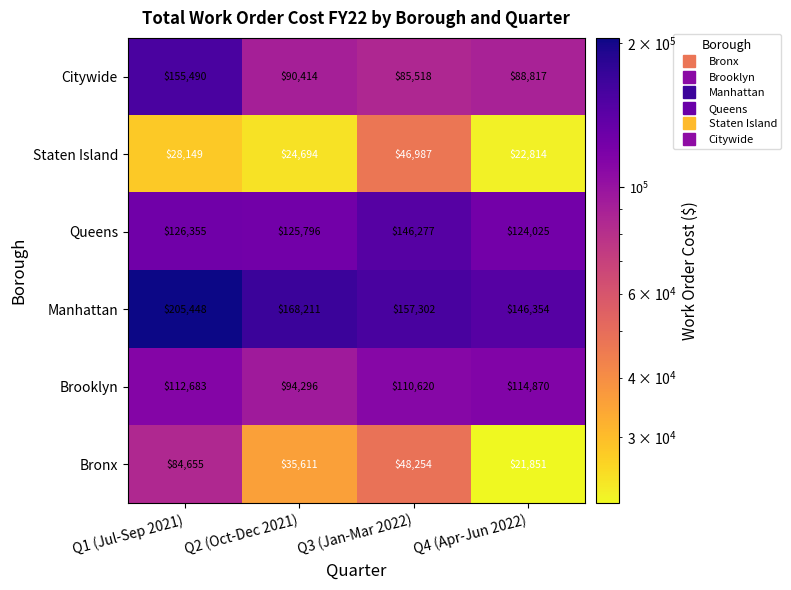

What value does the Bronx series have at Q3 (Jan-Mar 2022)?

48254